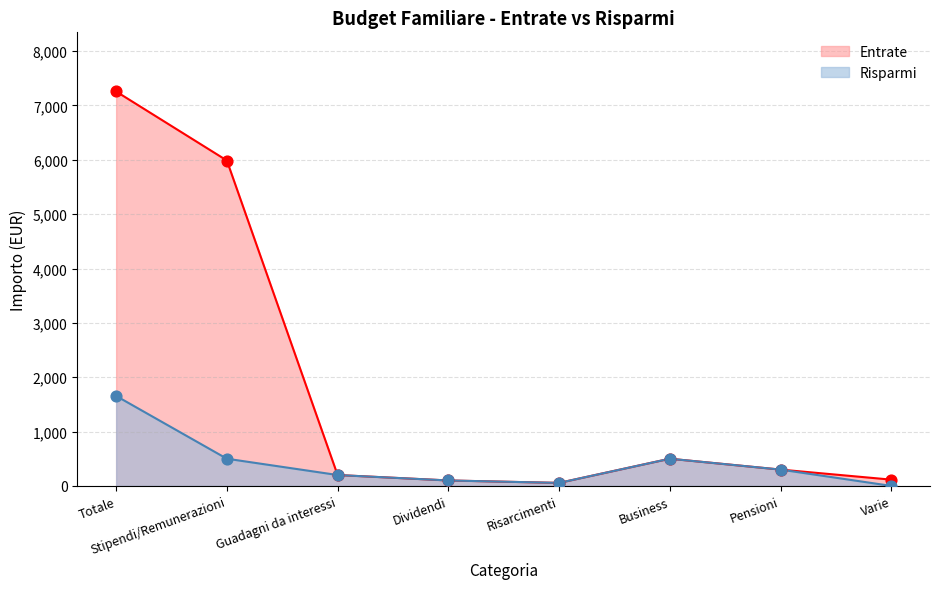

Which series contains the lowest Y value?

Risparmi